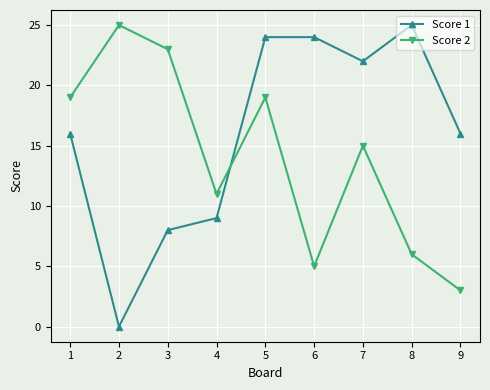

At which category does Score 2 reach its first local peak?

2